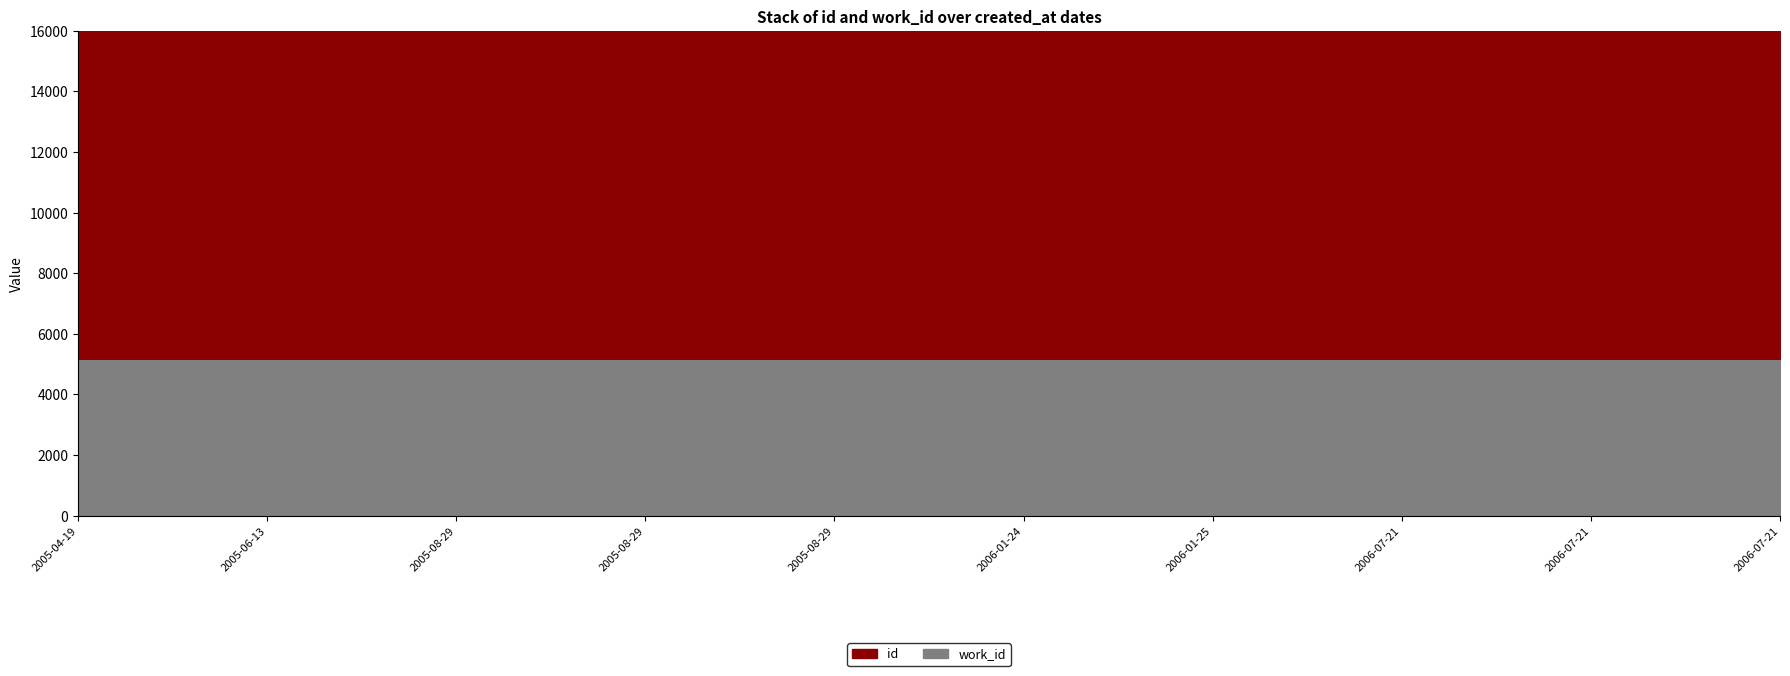

Rank the categories by value from highest to lowest.

2006-07-21, 2006-07-21, 2006-07-21, 2006-01-25, 2006-01-24, 2005-08-29, 2005-08-29, 2005-08-29, 2005-06-13, 2005-04-19